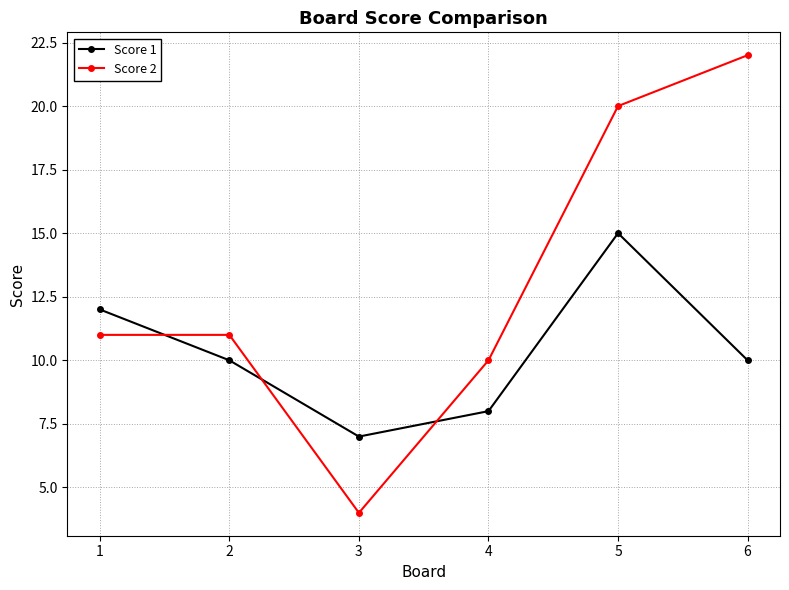

List the series in order of their overall mean, highest first.

Score 2, Score 1